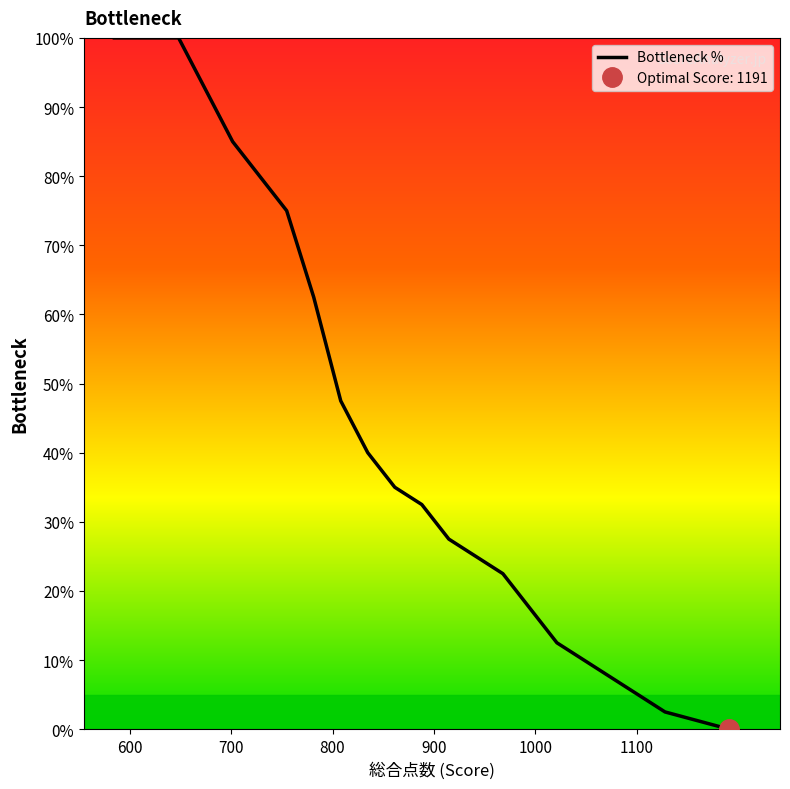

What is the highest value of the Bottleneck % series?

100.0